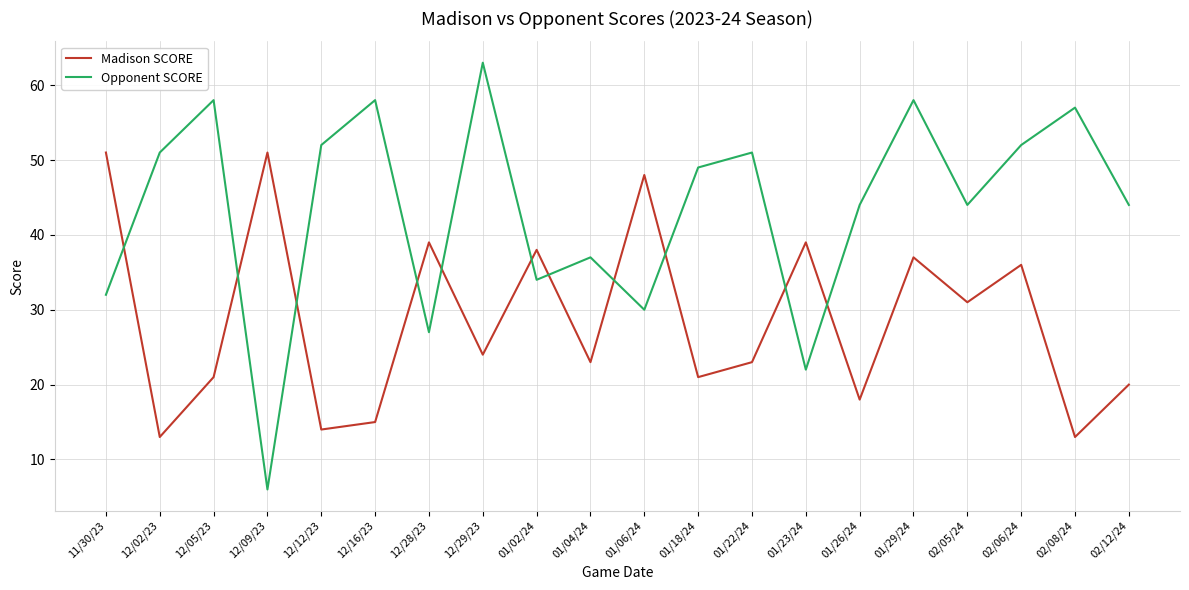

What is the average value of the Opponent SCORE series?

43